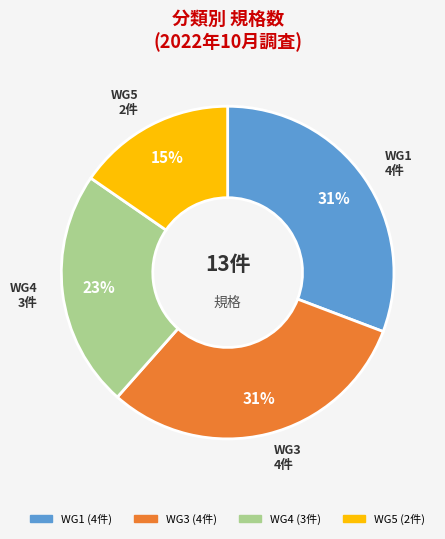

To the nearest percent, what is the combined percentage of WG4 and WG1?

54%